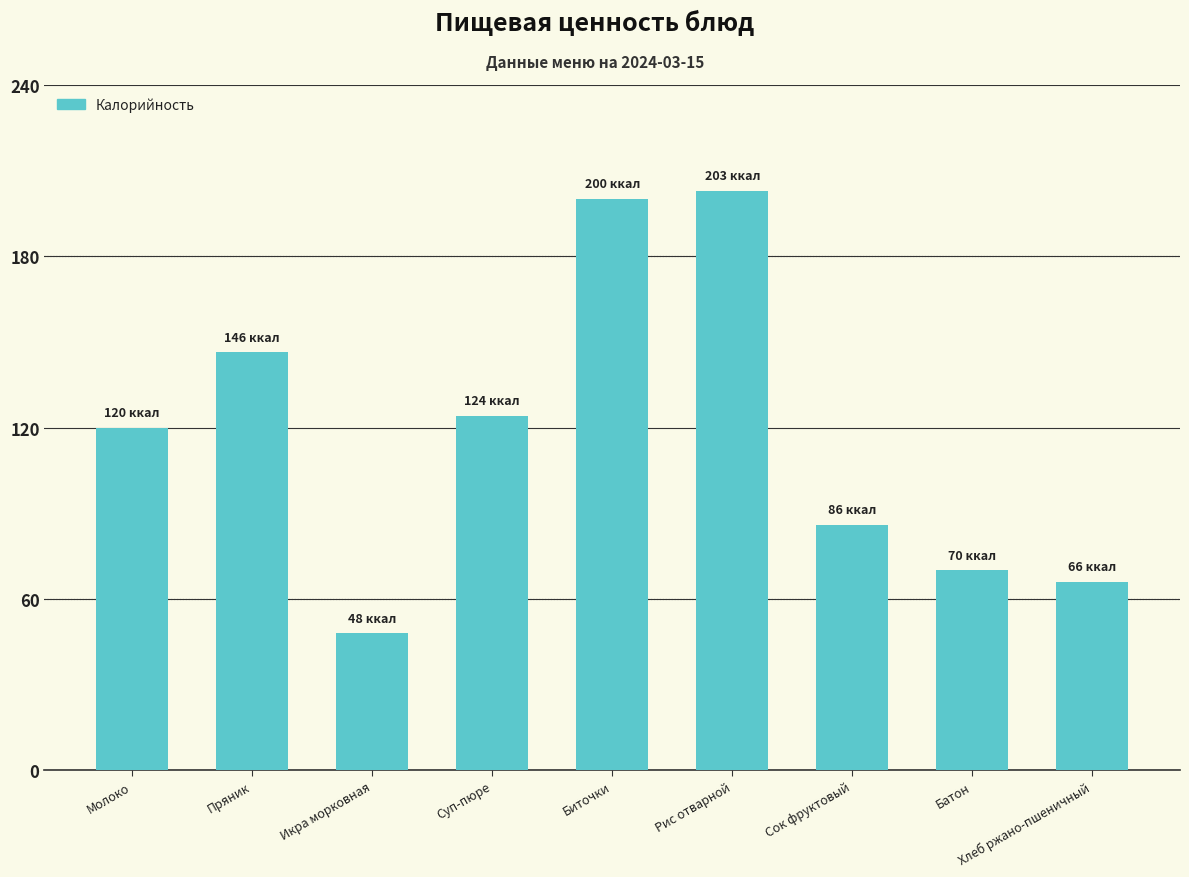

What is the label of the 8th bar from the right?

Пряник